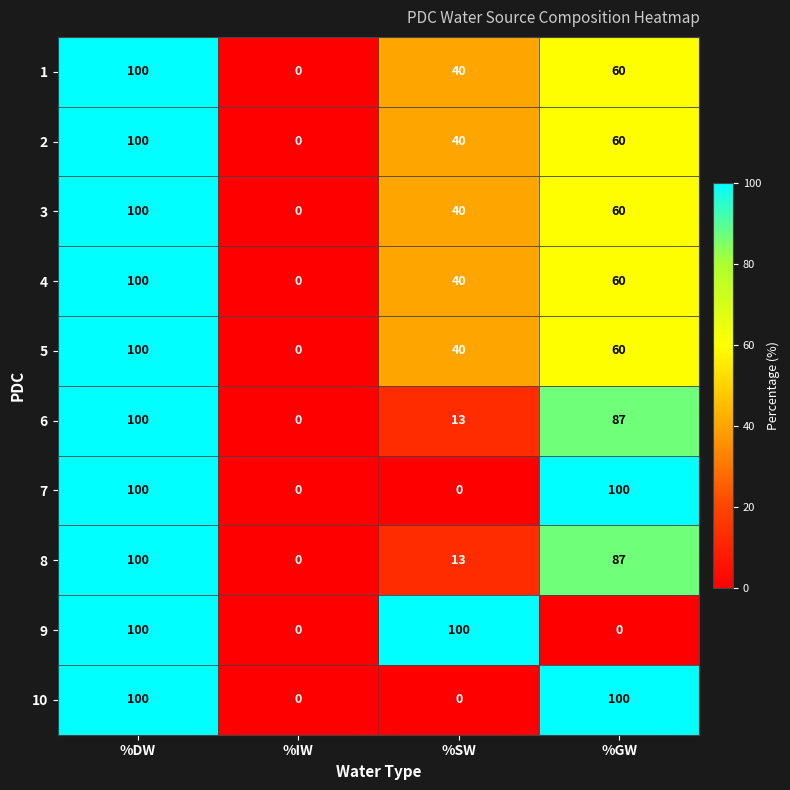

Is it true that 1 equals 54 at %IW?

False